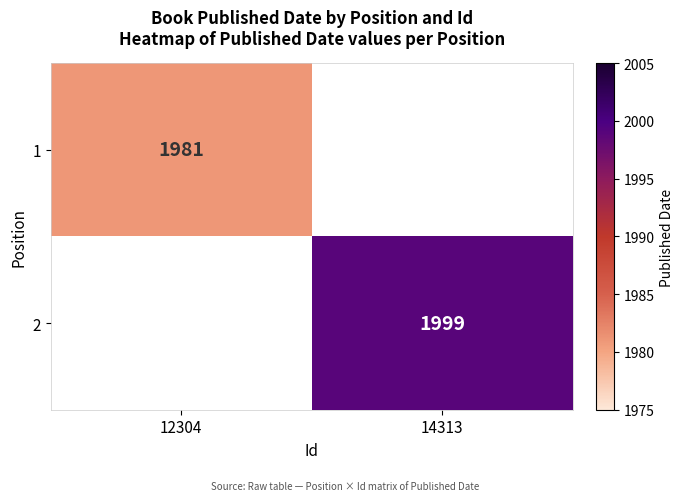

Is the value of 1 at 12304 greater than the value of 2 at 14313?

No